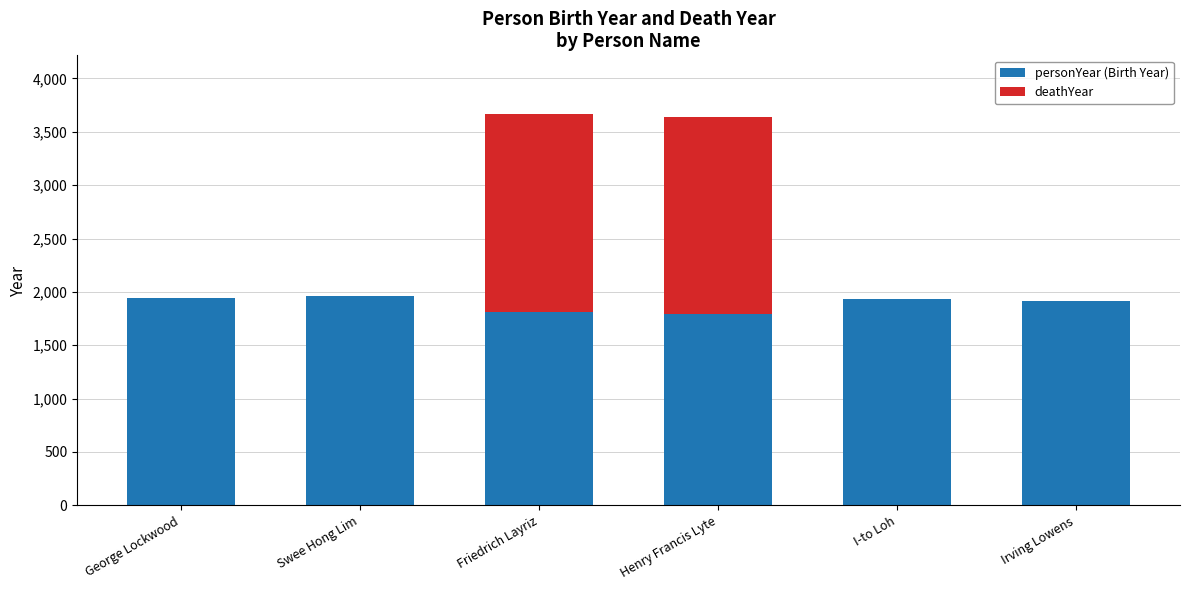

The value of personYear (Birth Year) at George Lockwood is 1946. True or false?

True